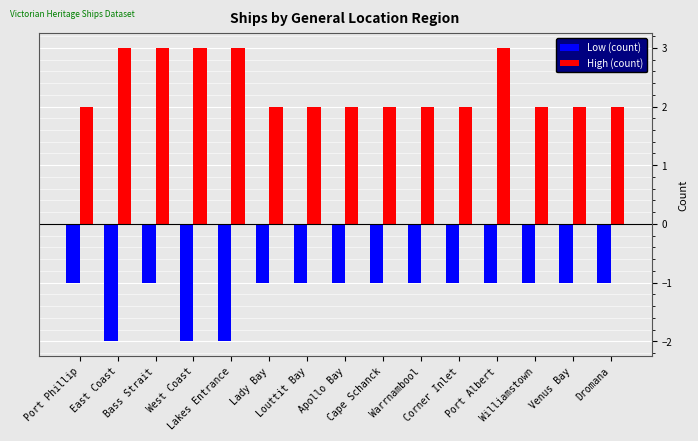

How many bars are there in each group?

2